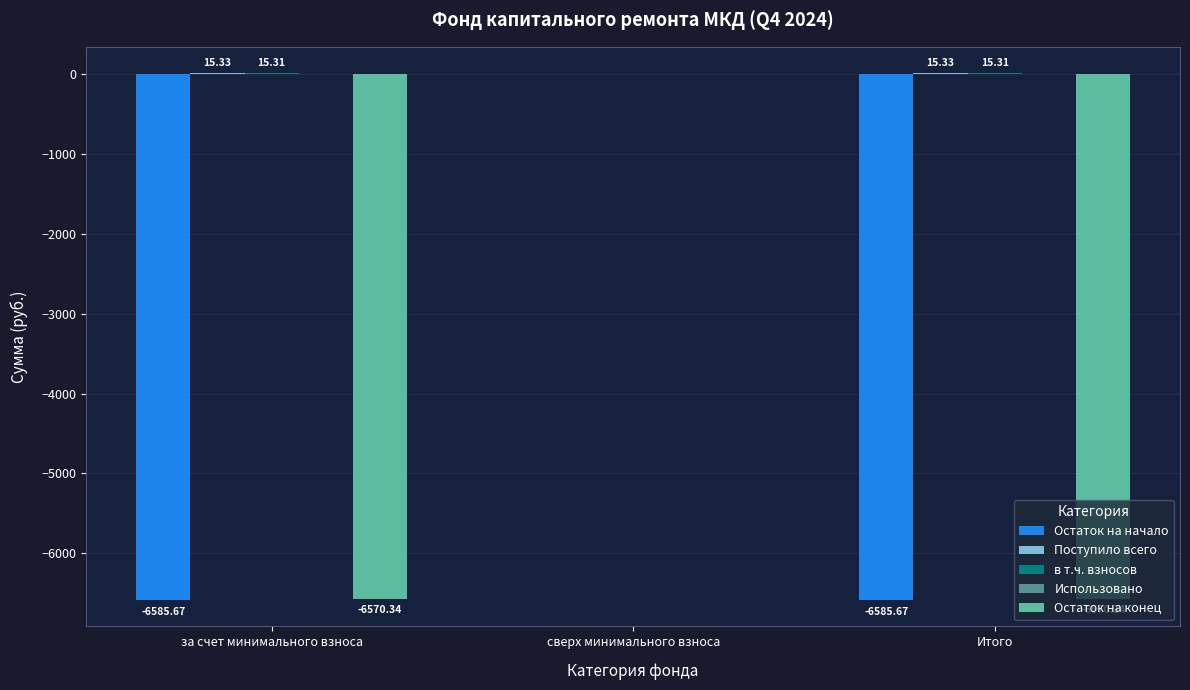

Which series changed the most between сверх минимального взноса and Итого?

Остаток на начало